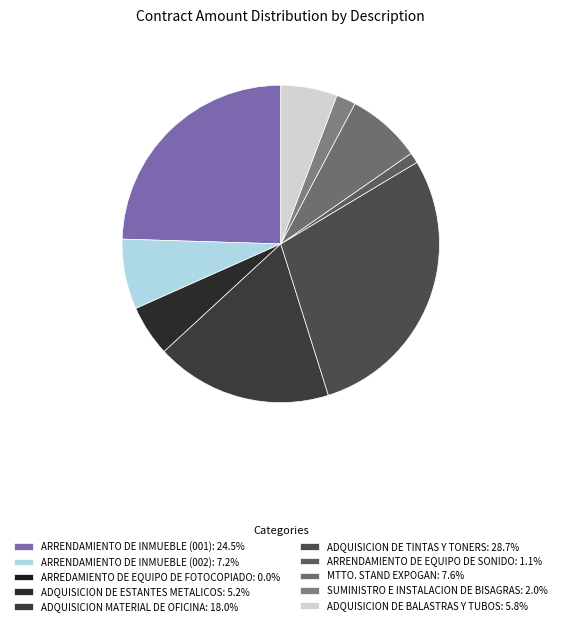

Count the number of slices in the pie.

10